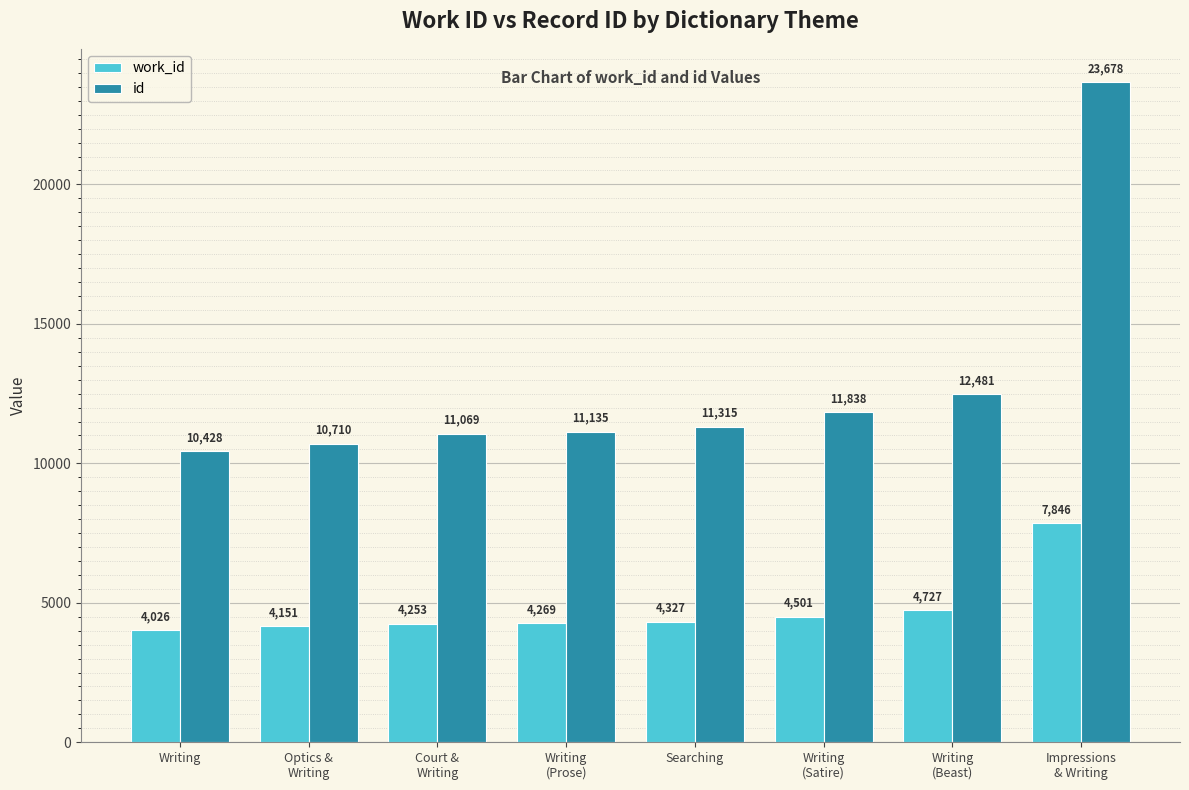

Rank the series at Court &
Writing from lowest to highest value.

work_id, id